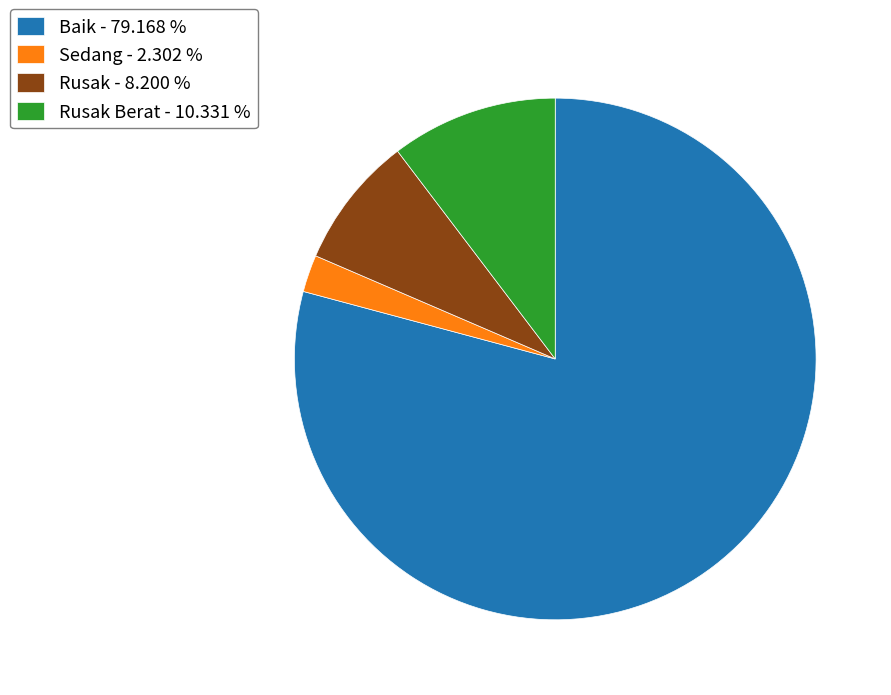

Which category accounts for the majority?

Baik - 79.168 %